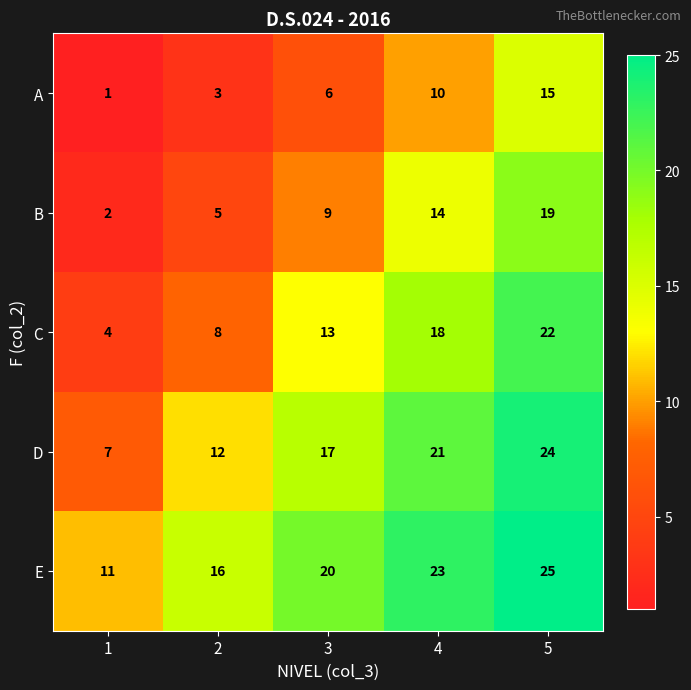

Reading left to right, transcribe all the data shown in this chart.

A: 1	3	6	10	15
B: 2	5	9	14	19
C: 4	8	13	18	22
D: 7	12	17	21	24
E: 11	16	20	23	25